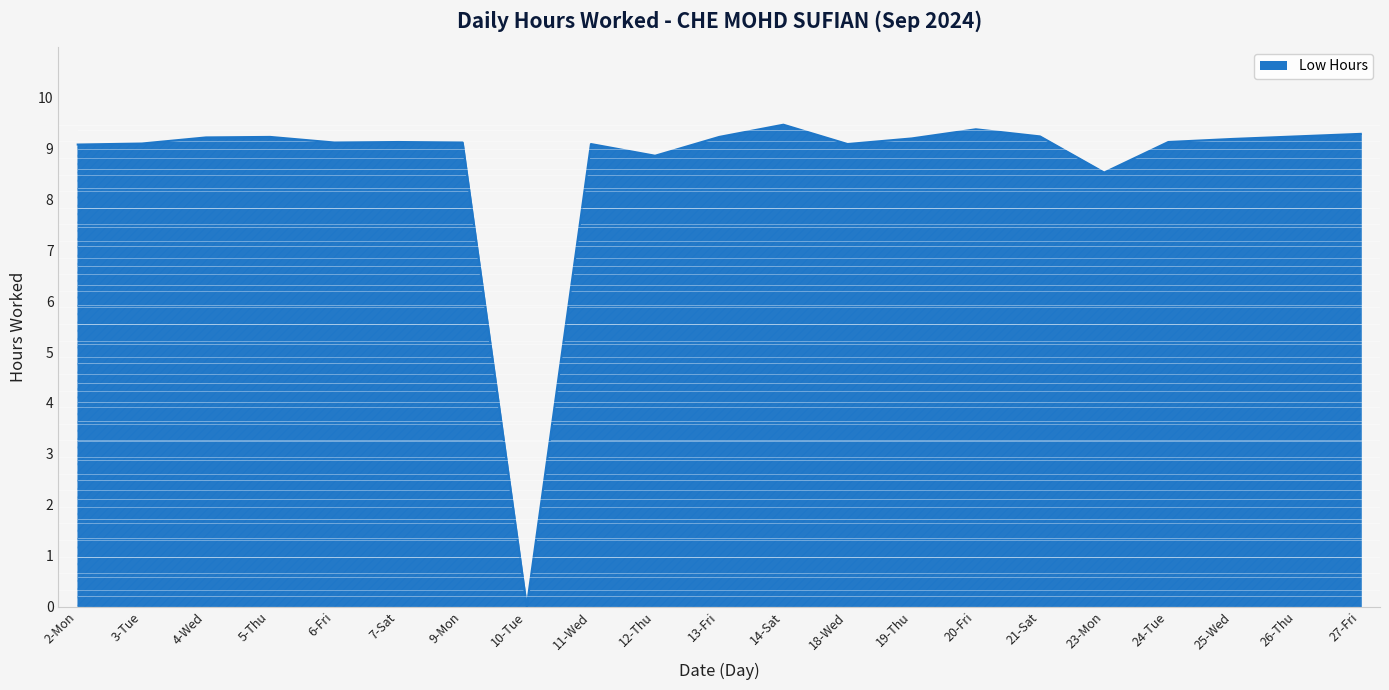

Between 20-Fri and 7-Sat, which is larger?

20-Fri